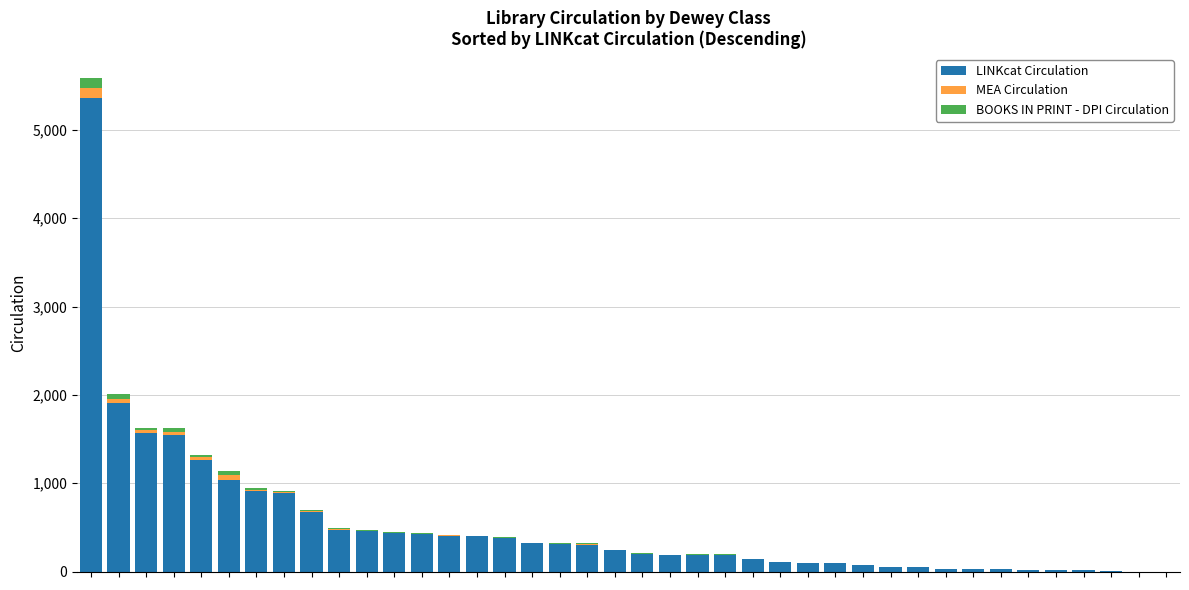

What are all the series names shown in the legend?

LINKcat Circulation, MEA Circulation, BOOKS IN PRINT - DPI Circulation